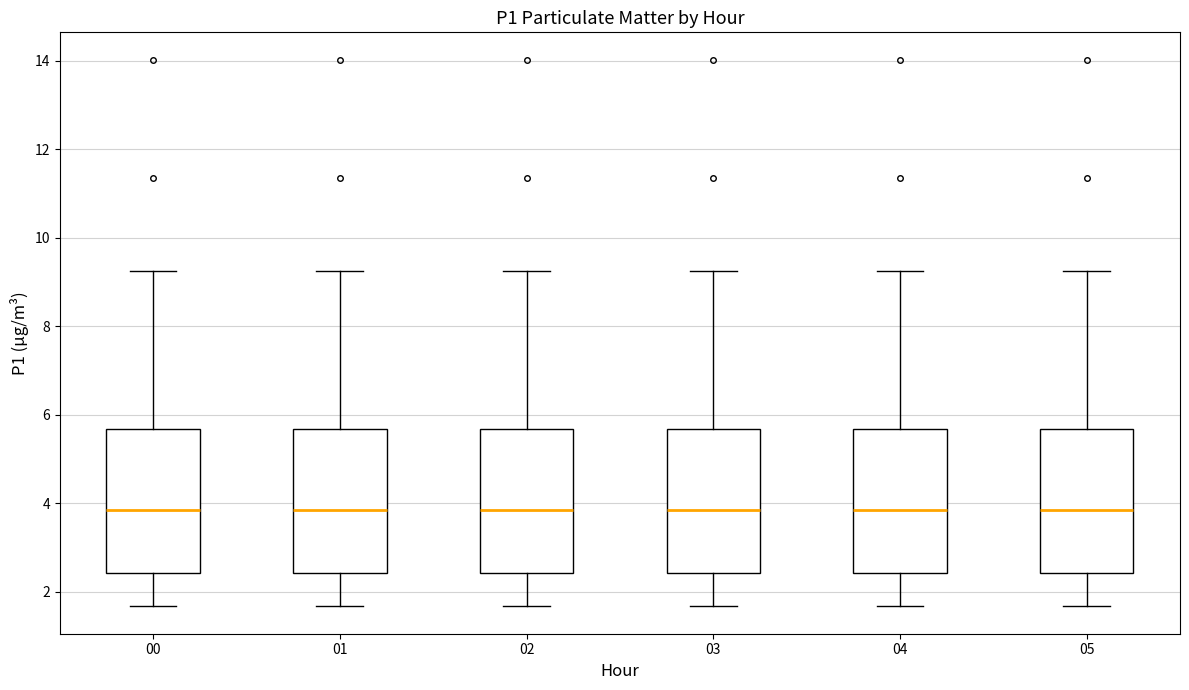

Reading left to right, read every box against the y-axis: the position of its median line, the range the box covers, and the ends of its whiskers. The values are not printed on the chart, so give them approximately, as read against the axis.

00: median 3.8, box 2.4 to 5.6, whiskers 1.6 to 9.2
01: median 3.8, box 2.4 to 5.6, whiskers 1.6 to 9.2
02: median 3.8, box 2.4 to 5.6, whiskers 1.6 to 9.2
03: median 3.8, box 2.4 to 5.6, whiskers 1.6 to 9.2
04: median 3.8, box 2.4 to 5.6, whiskers 1.6 to 9.2
05: median 3.8, box 2.4 to 5.6, whiskers 1.6 to 9.2